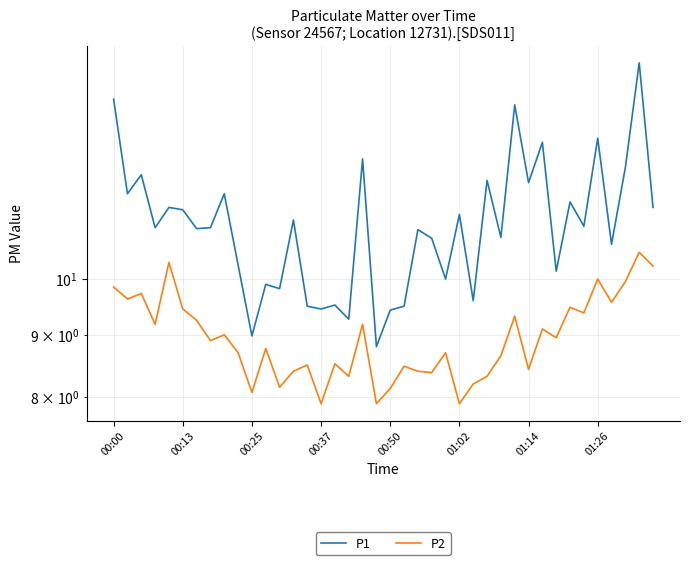

Read the P1 value at 27.

12.1